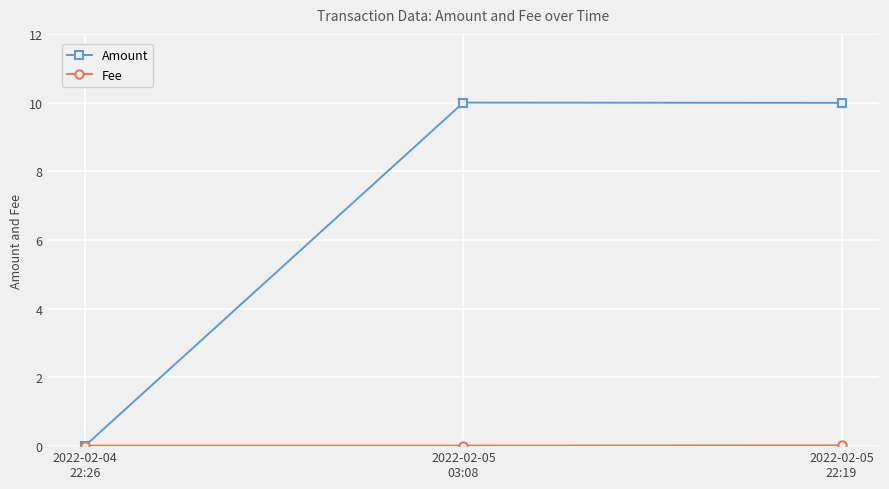

Which series has the largest total across all categories?

Amount